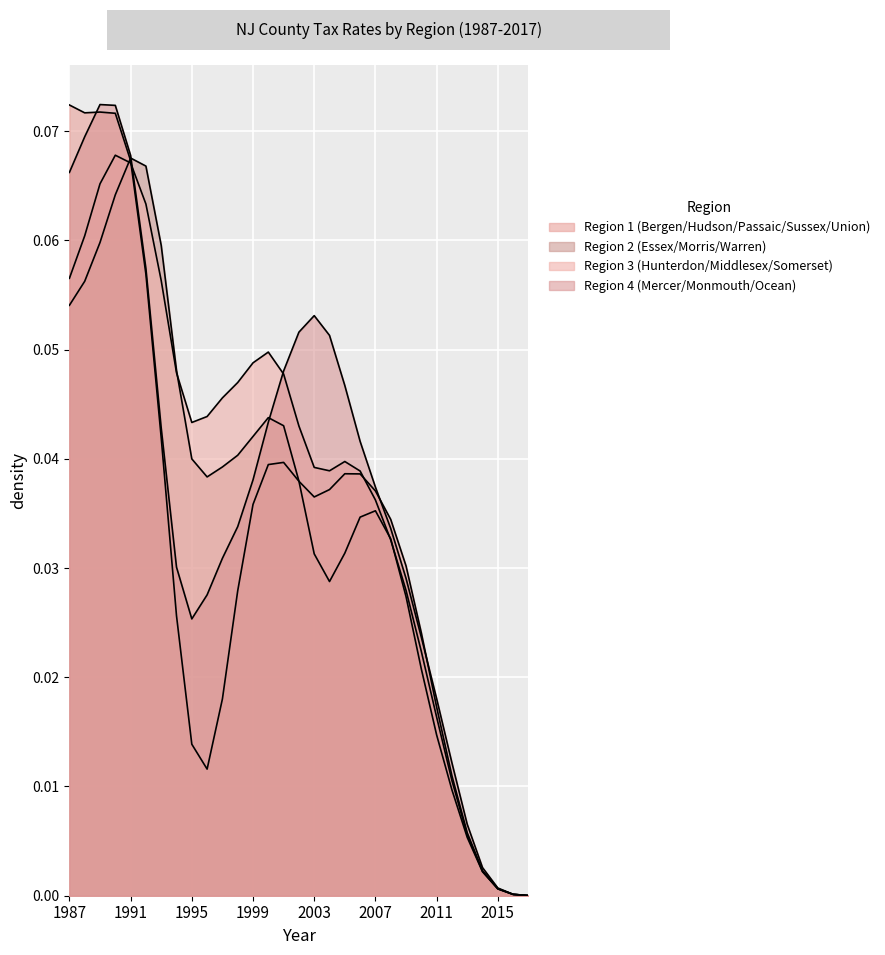

Between 2009 and 2015, which series saw the biggest shift?

Region 1 (Bergen/Hudson/Passaic/Sussex/Union)